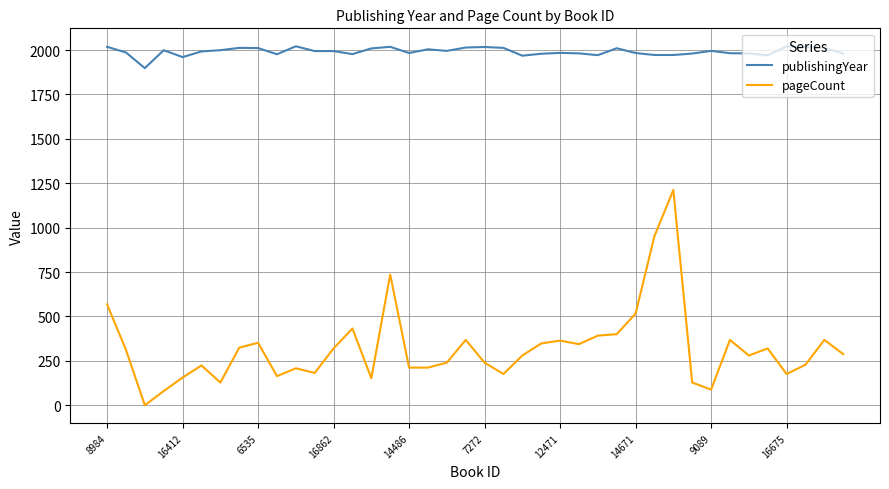

What is the difference between the maximum and minimum values in the pageCount series?

1212